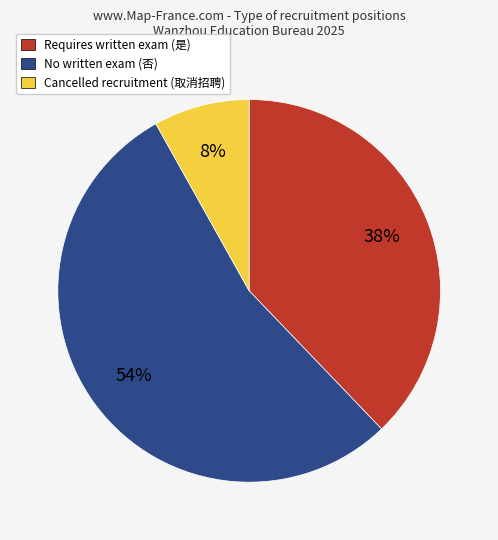

To the nearest percent, what is the difference between the largest and smallest slice percentages?

46%